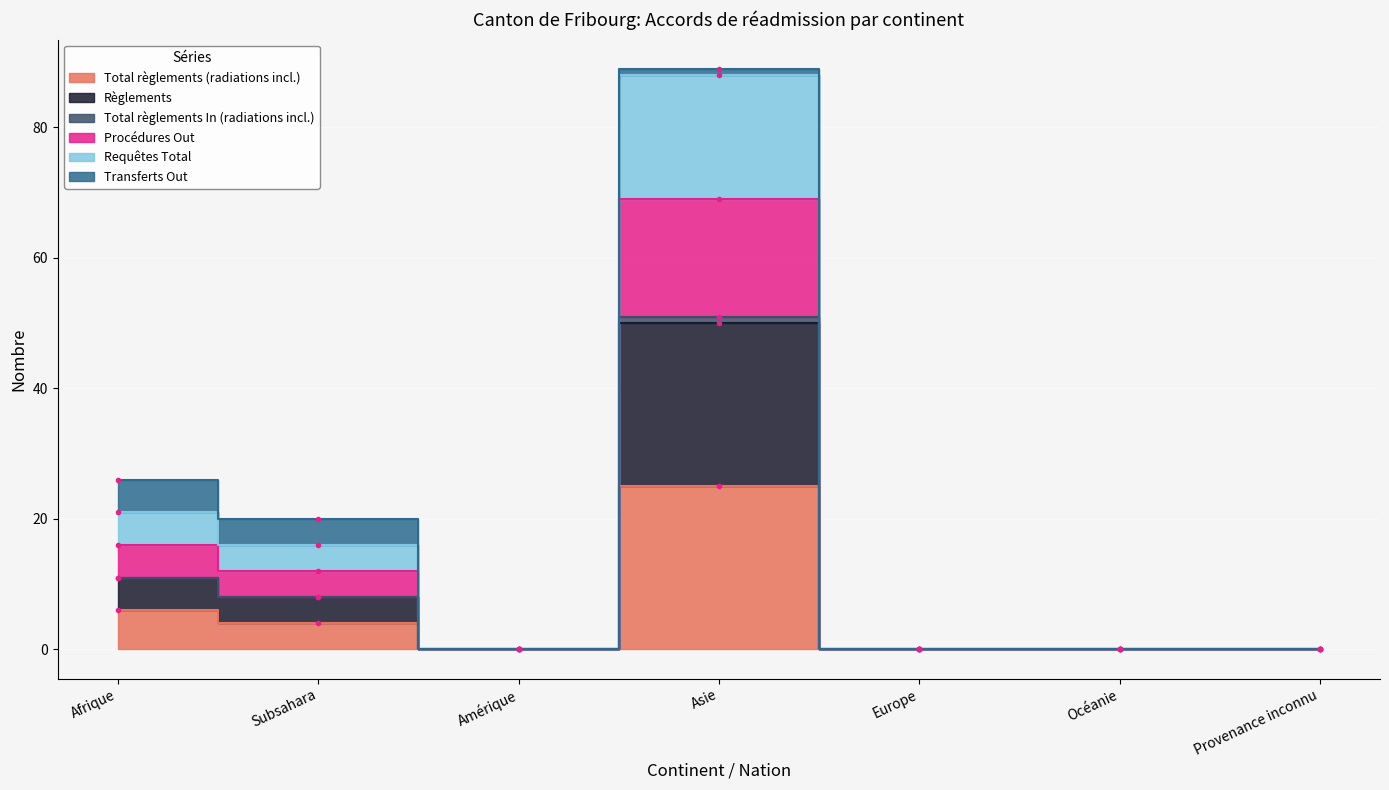

At how many categories does at least one series exceed 74?

1